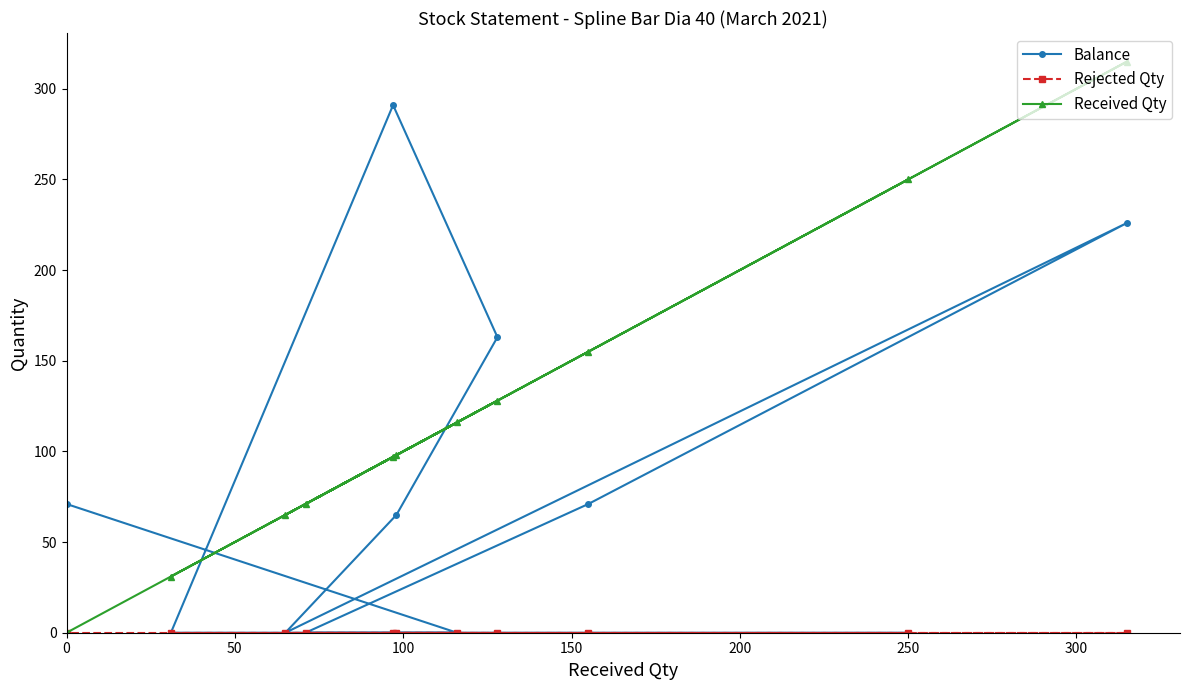

At how many categories does at least one series exceed 103?

6